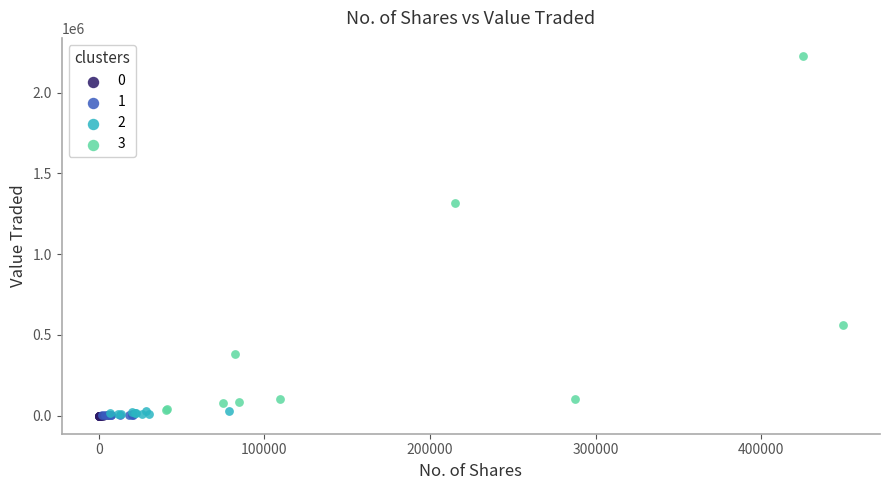

Which series reaches the maximum Y coordinate?

3